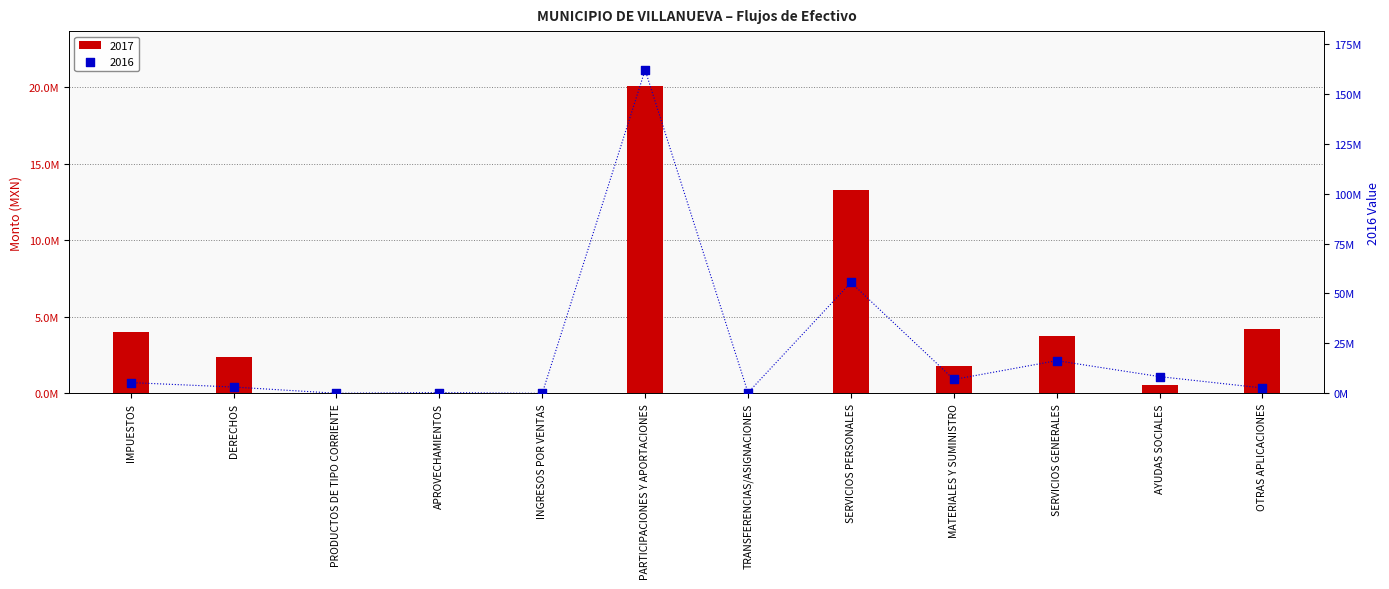

What are all the series names shown in the legend?

2017, 2016